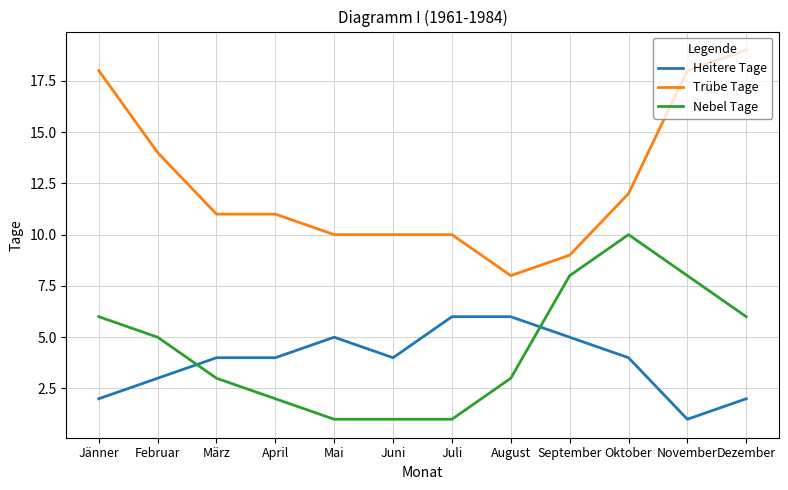

What position from the right is Juni?

7